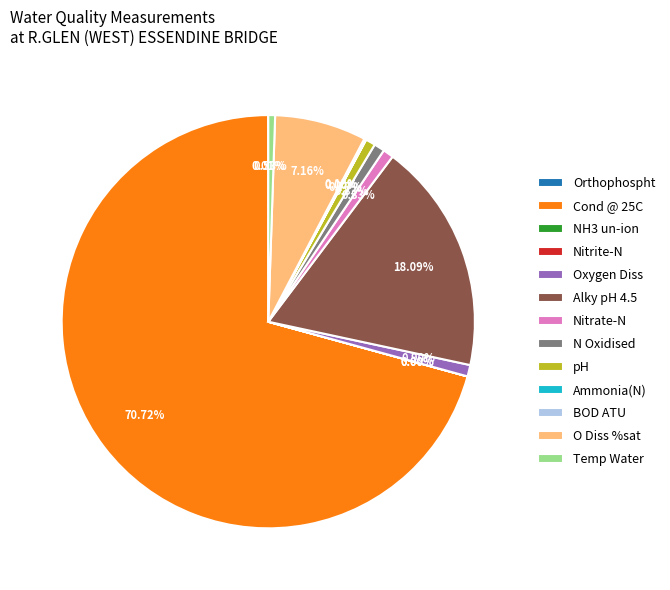

Does any single category account for the majority?

Yes